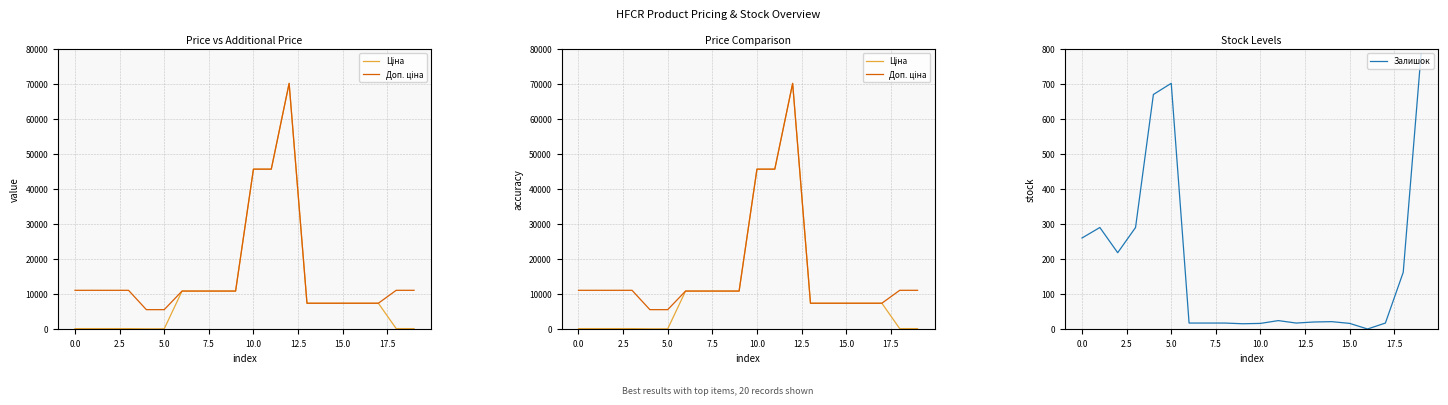

At which label does Залишок reach its minimum?

16